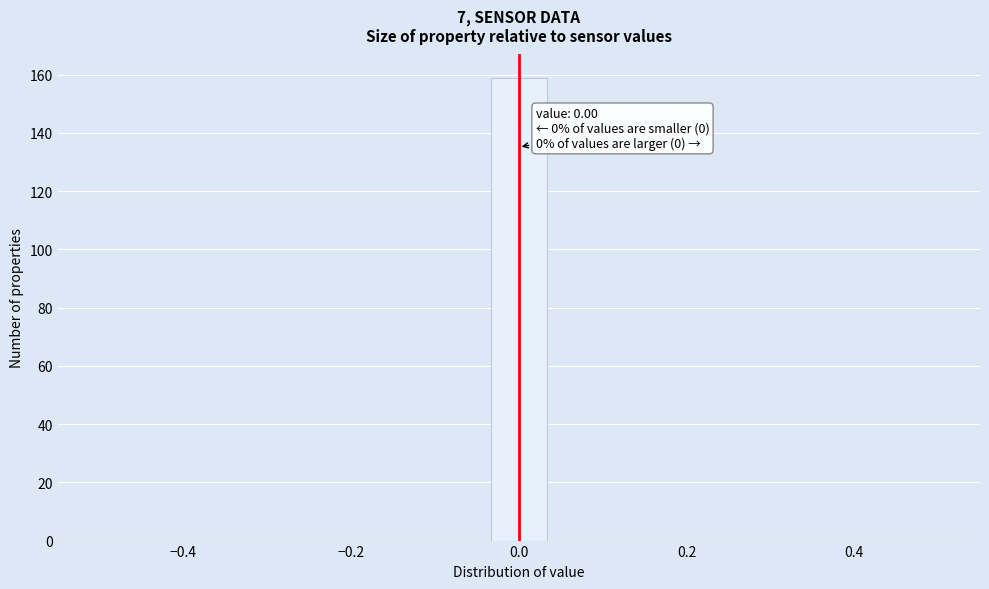

Around what value on the x-axis is the tallest bar? Give the approximate position of its centre, as read against the axis.

0.00